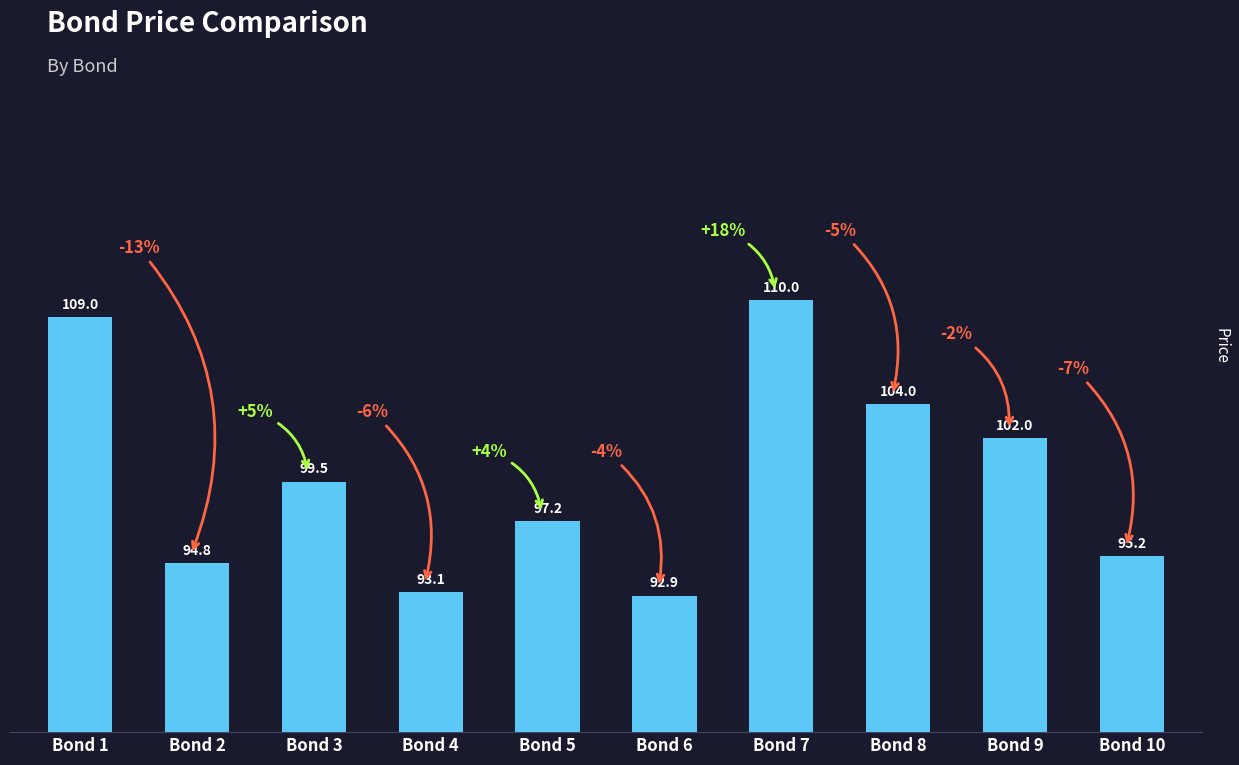

What is the ratio of the value at Bond 3 to the value at Bond 1?

0.9